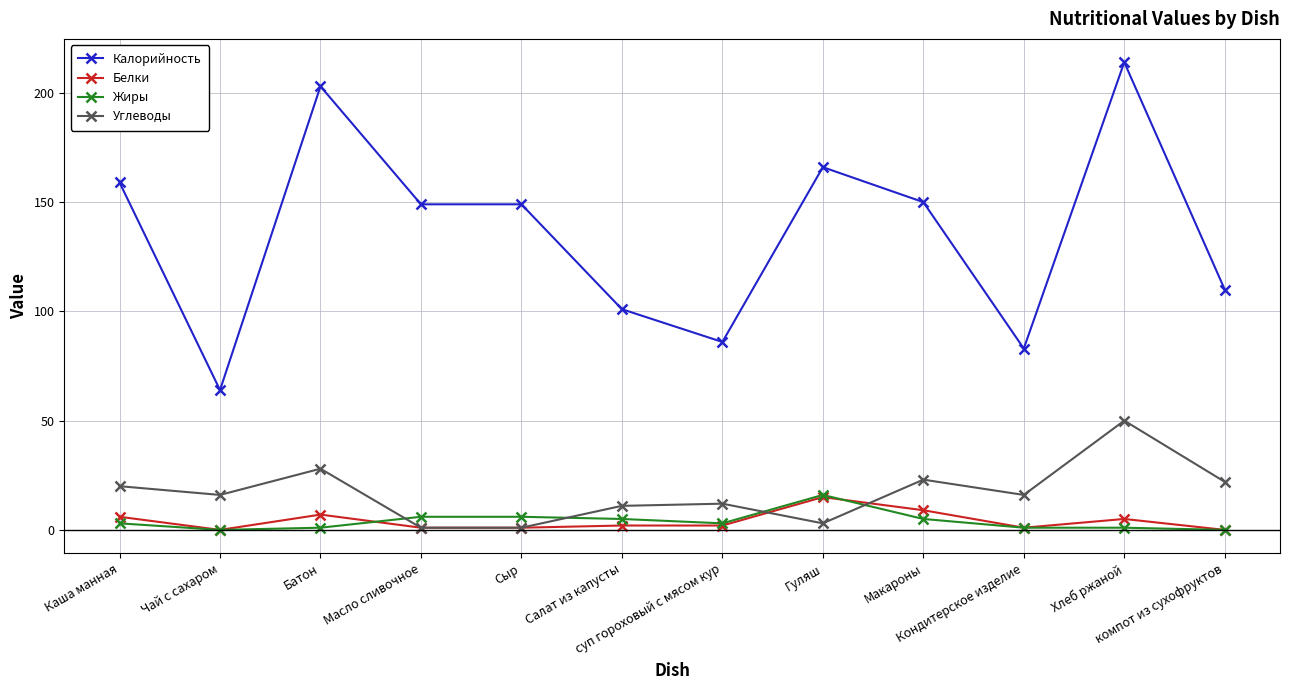

True or false: Белки has more than 0 interior local peaks.

True